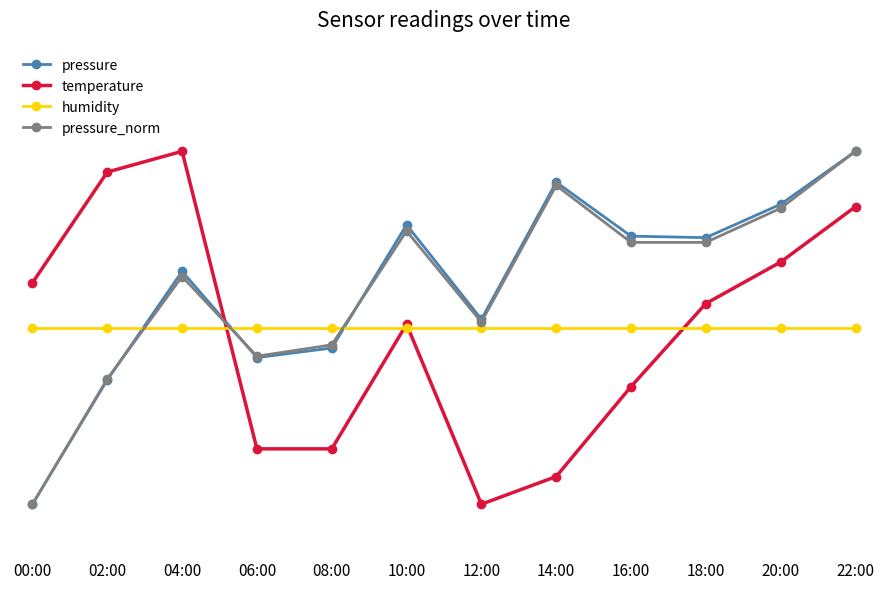

At which category is the sum across all series the highest?

22:00